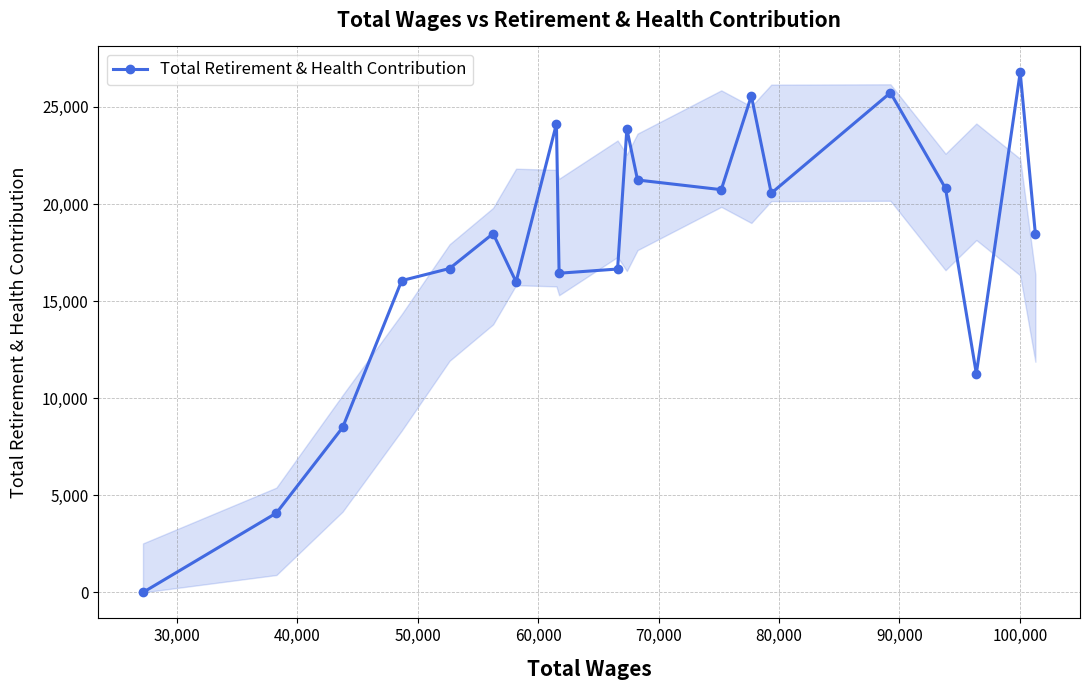

What is the difference between the second highest and minimum values?

25733